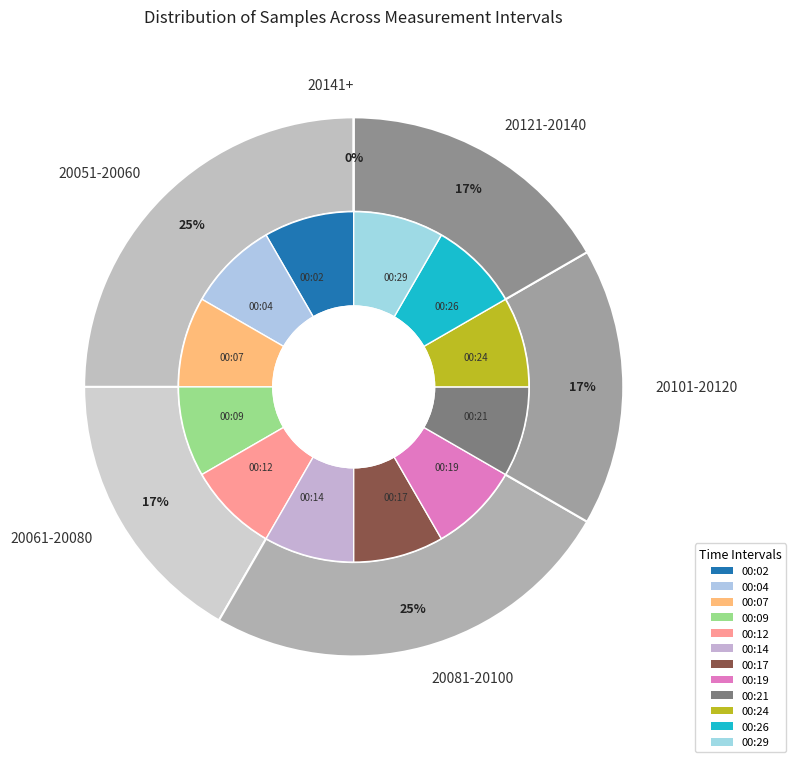

Does any single category account for the majority?

No